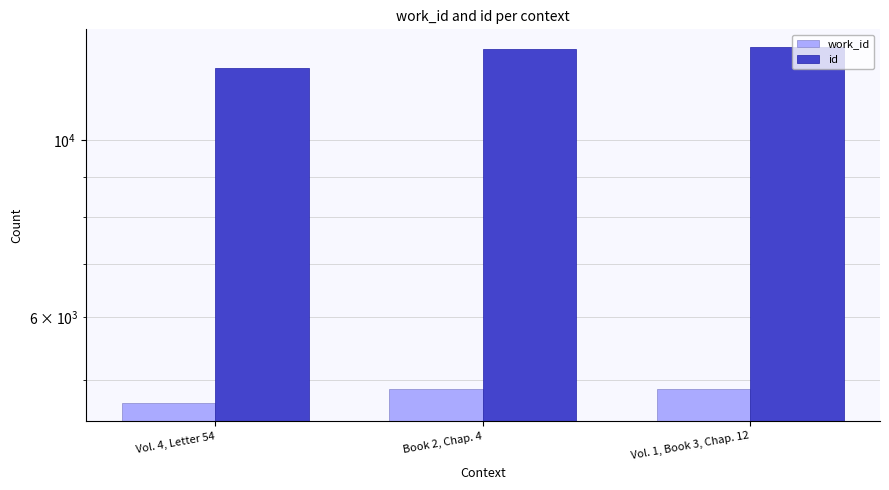

At which label is id closest to 12713?

Book 2, Chap. 4